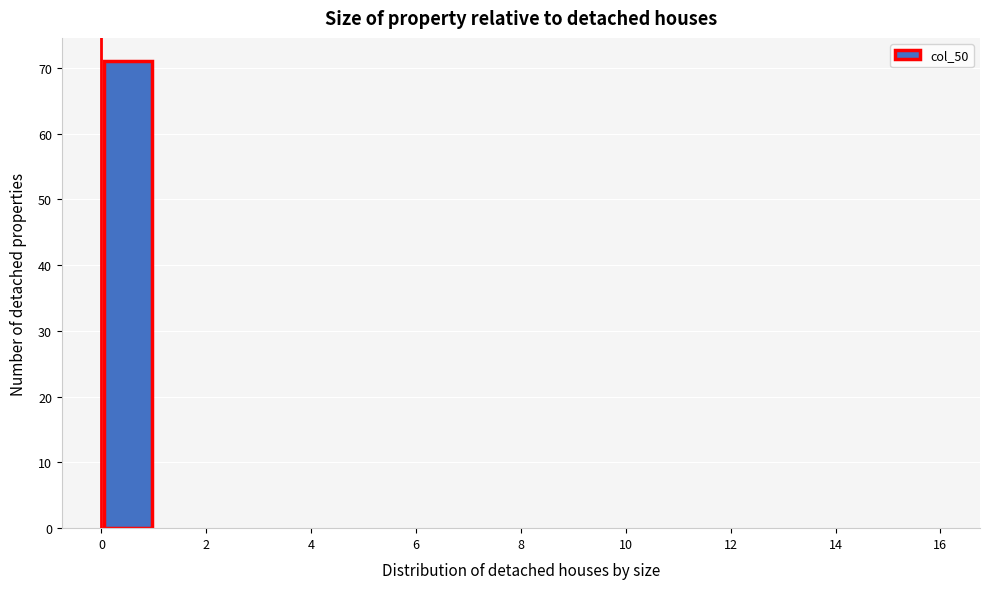

Reading left to right, list every bar in this chart as the range it spans on the x-axis followed by its height. The values are not printed on the chart, so give them approximately, as read against the axis.

0 to 1: 71
1 to 2: 0
2 to 3: 0
3 to 4: 0
4 to 5: 0
5 to 6: 0
6 to 7: 0
7 to 8: 0
8 to 9: 0
9 to 10: 0
10 to 11: 0
11 to 12: 0
12 to 13: 0
13 to 14: 0
14 to 15: 0
15 to 16: 0